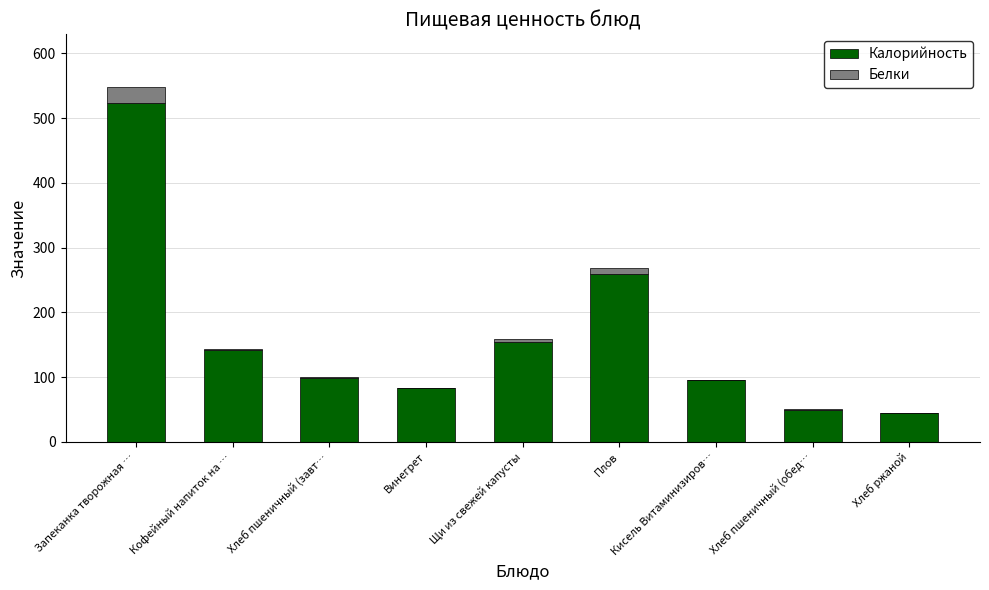

What is the highest value of the Калорийность series?

524.0